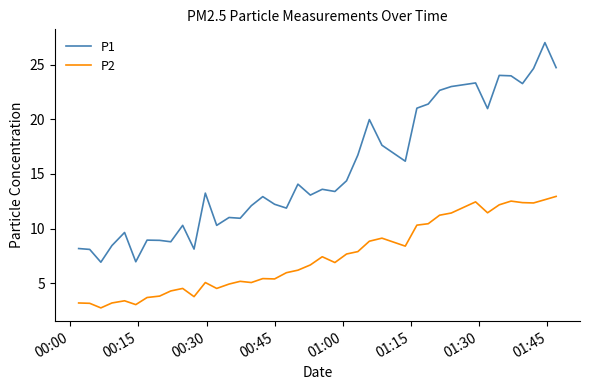

Does the chart display data point markers on the line(s)?

No